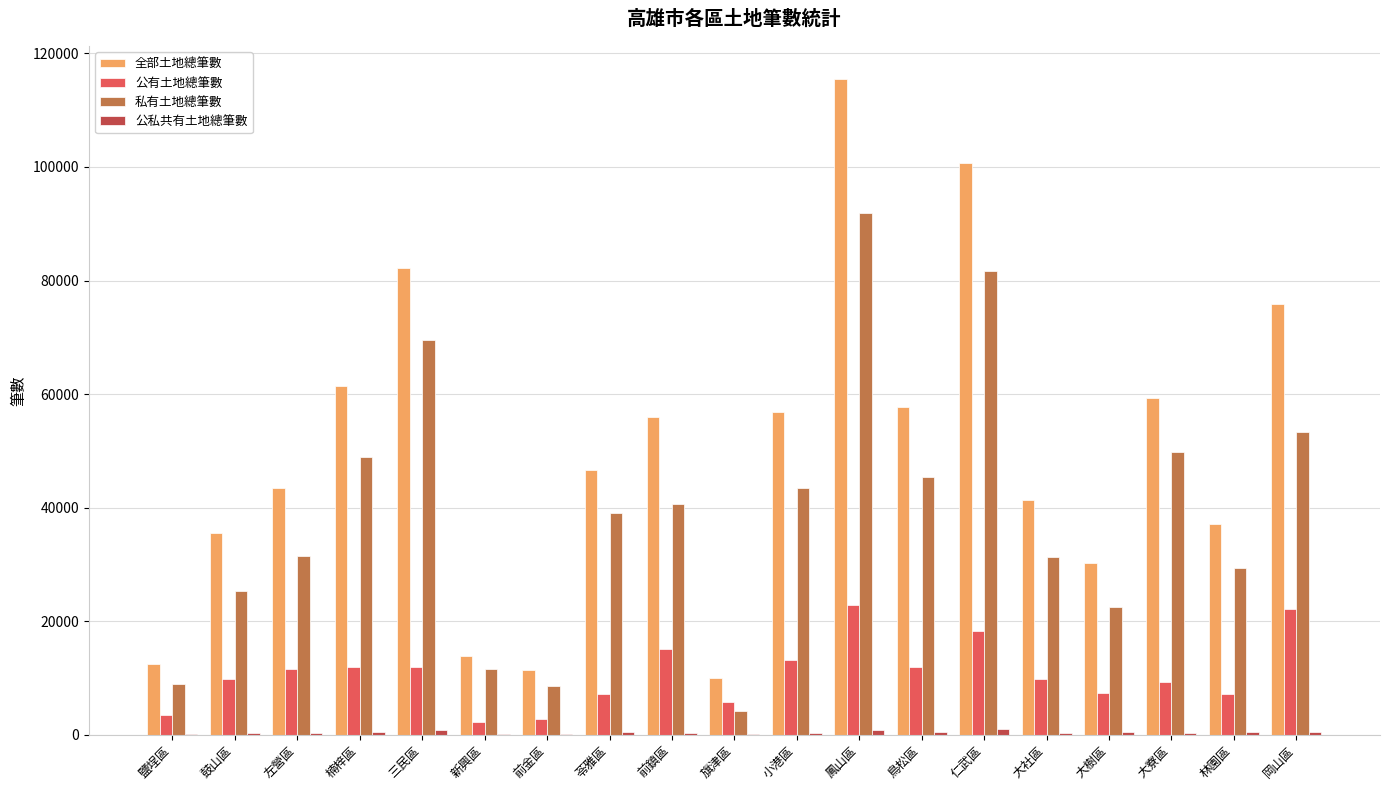

The value of 私有土地總筆數 at 前鎮區 is 60304. True or false?

False